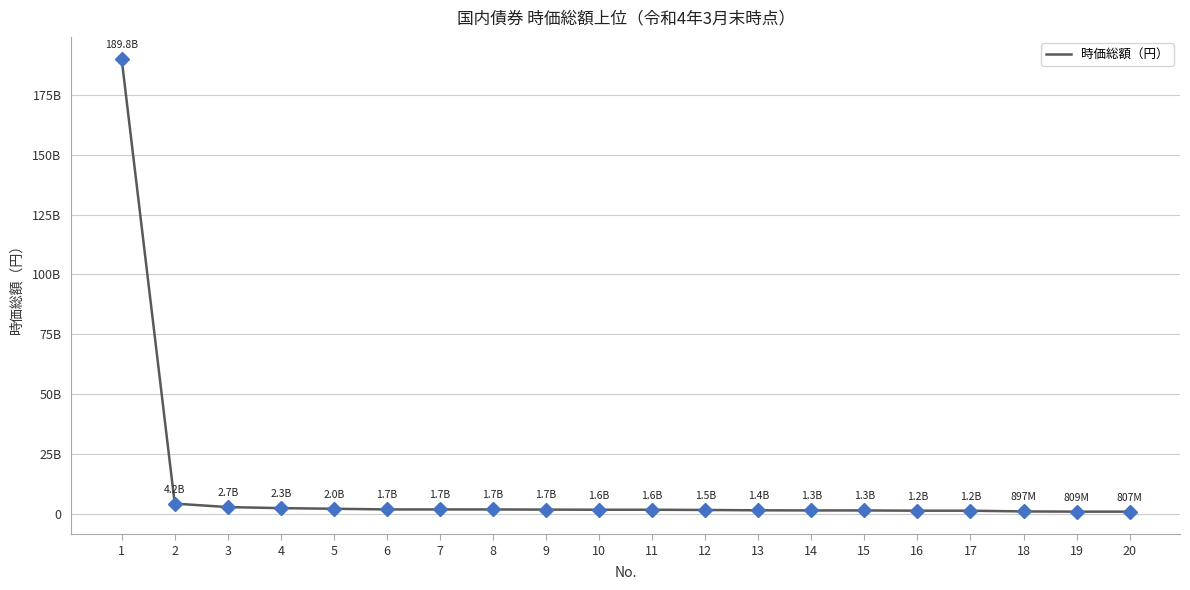

What is the approximate value at 16?

1200964022.1